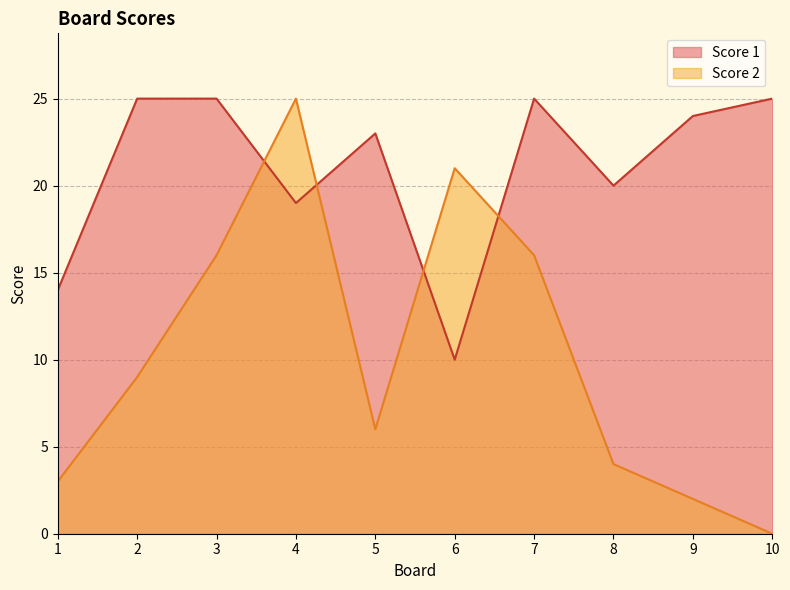

Is it true that Score 1 equals 19 at 4?

True